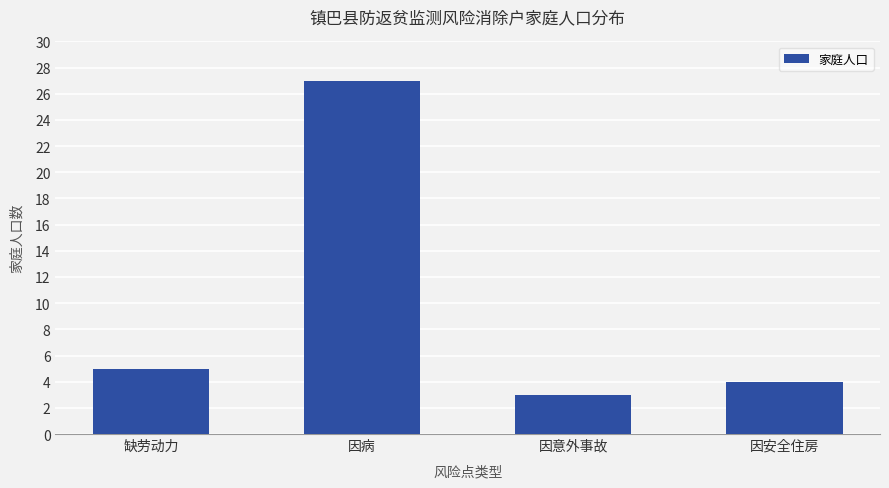

How many bars are there in total?

4